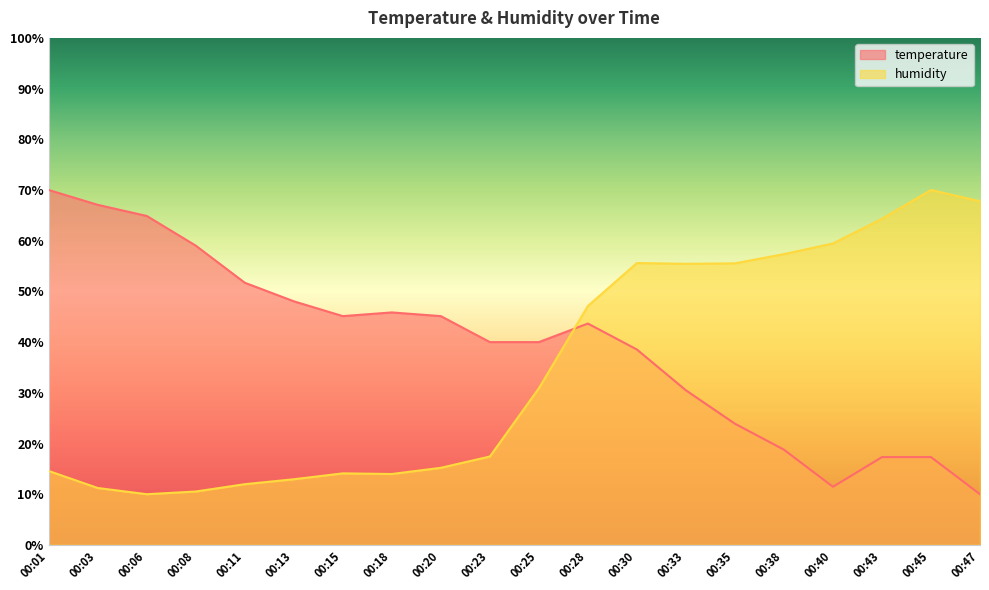

What is the smallest value displayed?

10.0